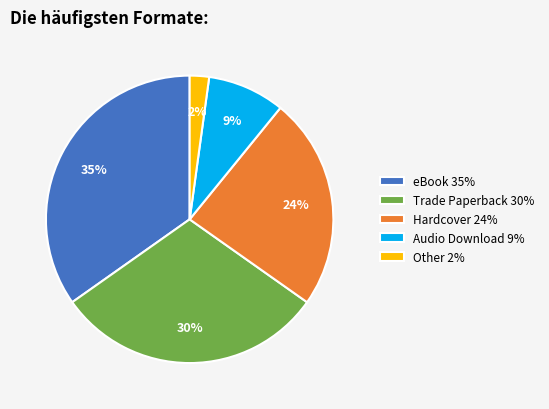

True or false: Other accounts for 2% of the total.

True